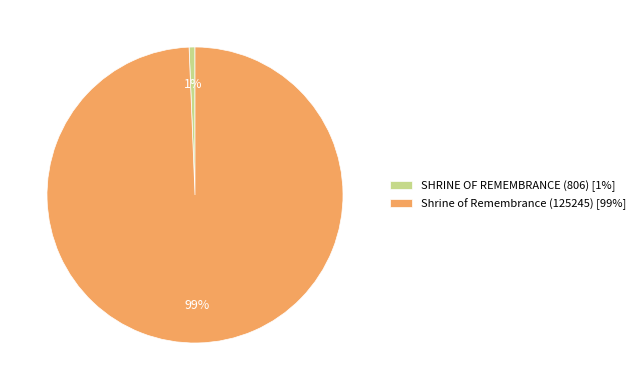

Is it true that SHRINE OF REMEMBRANCE (806) is 11% of the pie?

False